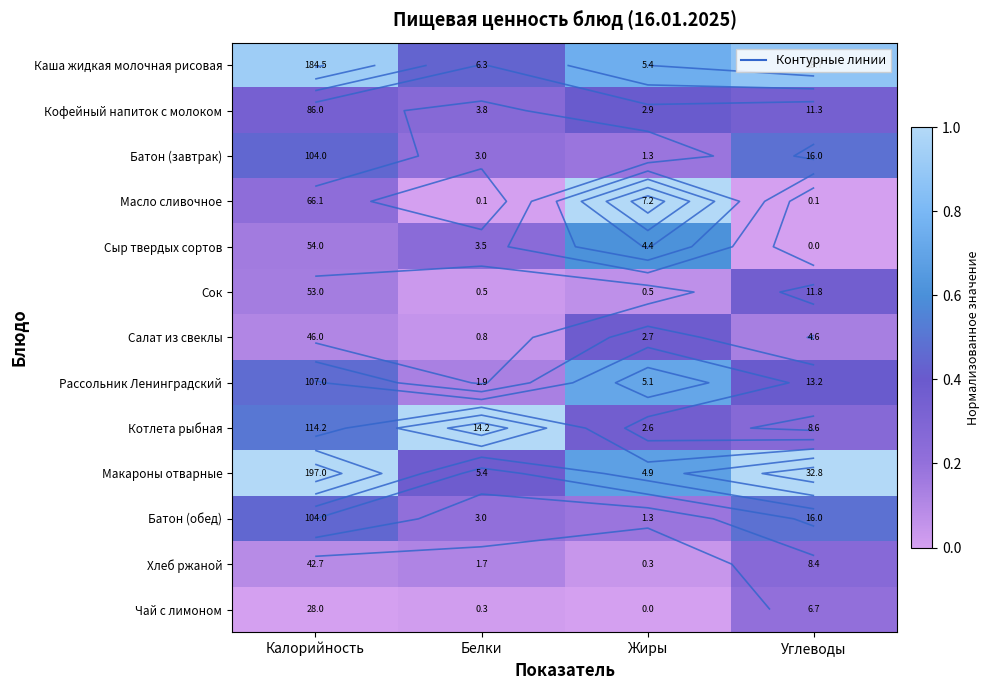

True or false: Хлеб ржаной has a value of 0.0 at Жиры.

False